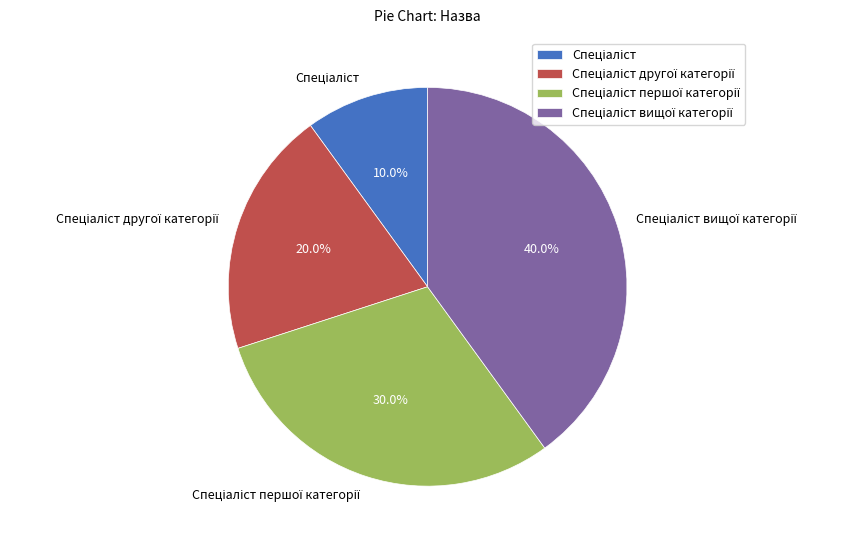

Does any single category account for the majority?

No